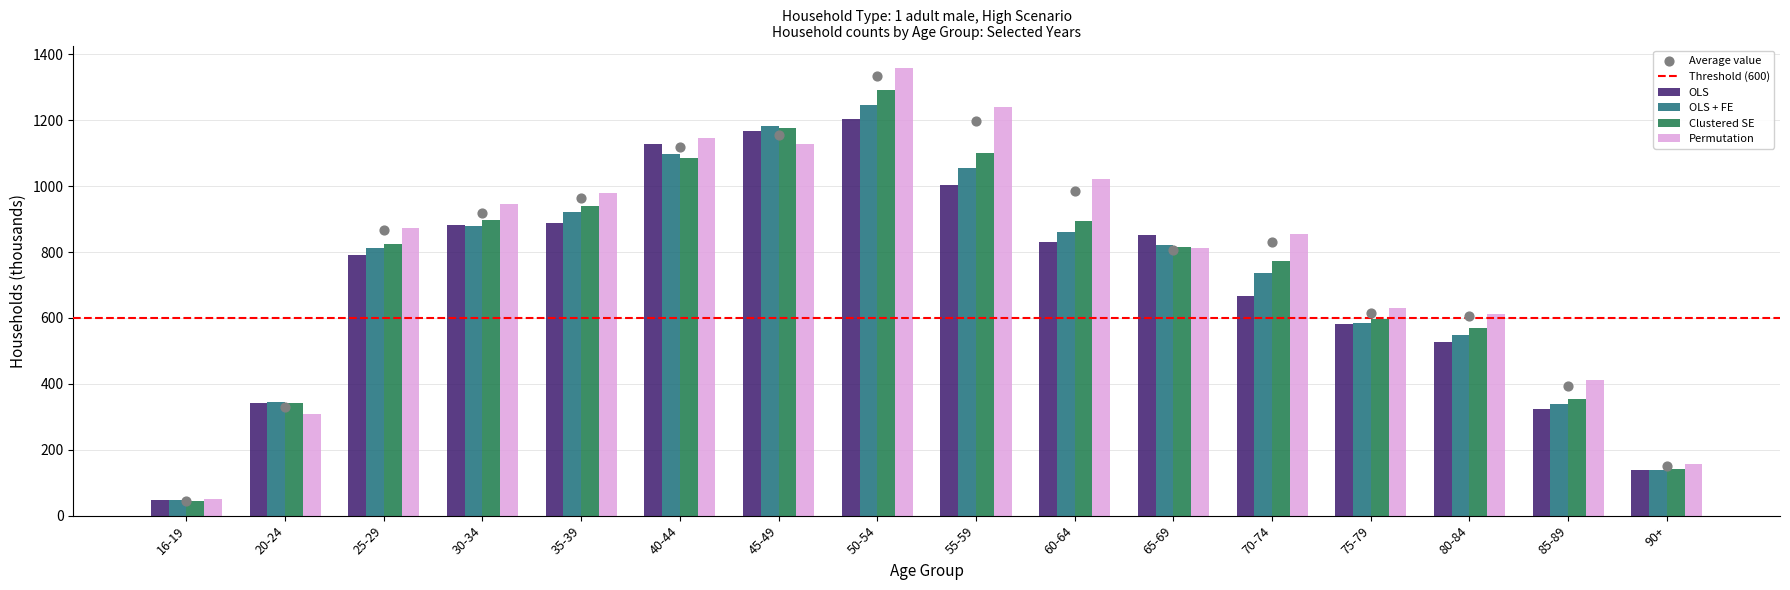

Is the value of OLS + FE at 40-44 greater than the value of OLS at 70-74?

Yes